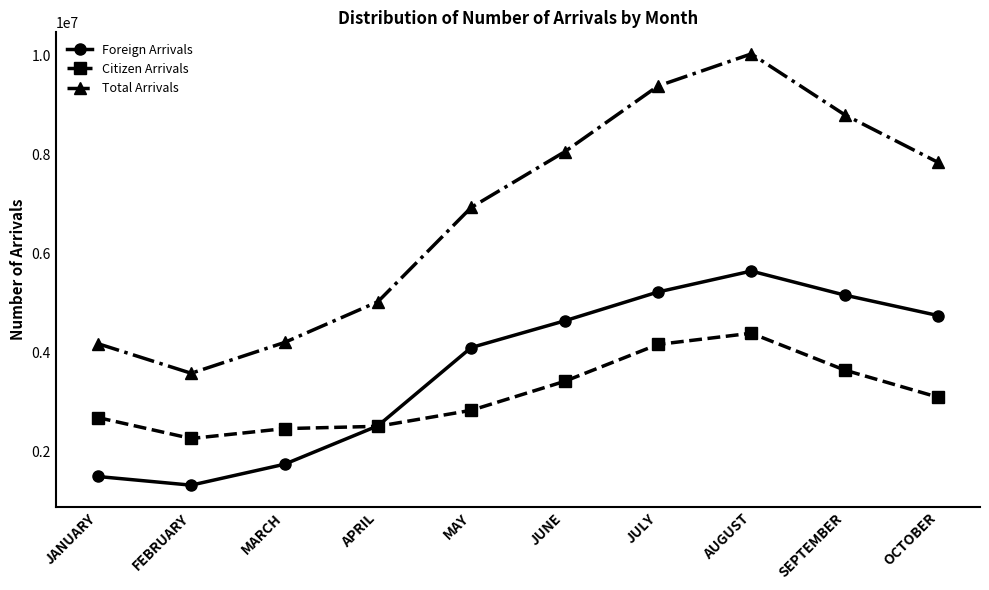

At which category does the chart reach its minimum across all series?

FEBRUARY